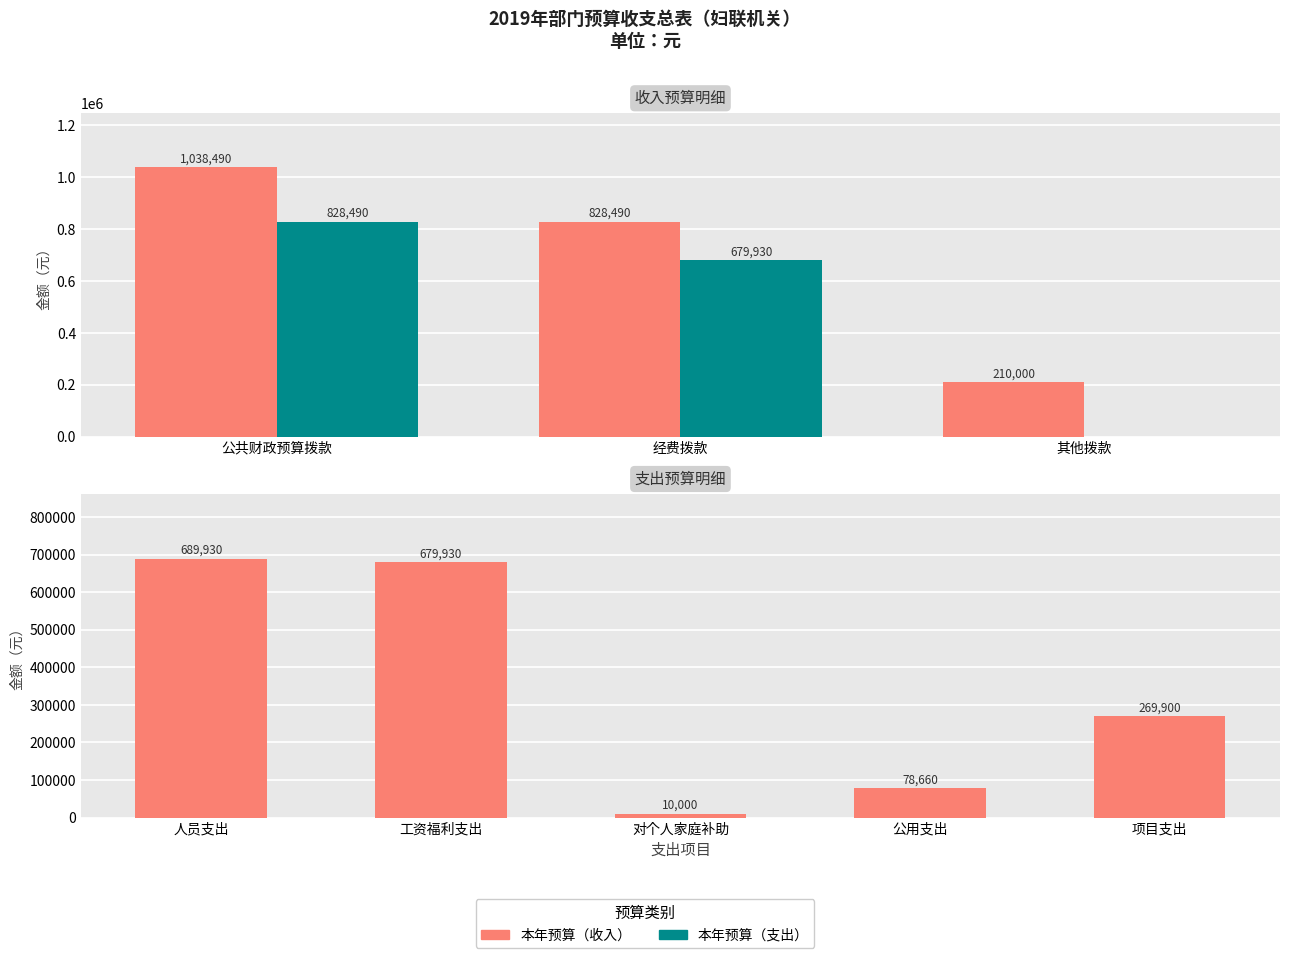

What is the total value across all series at 公用支出?

78660